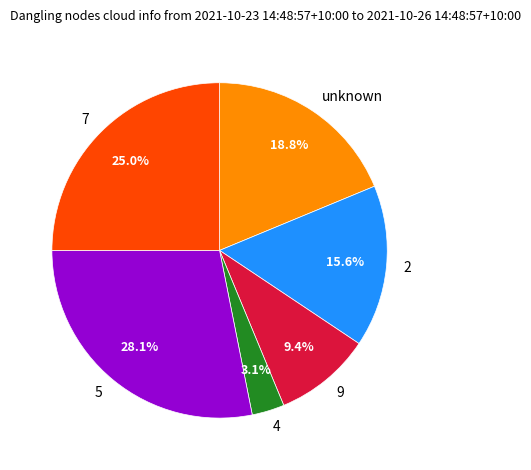

To the nearest percent, what is the difference between the largest and smallest slice percentages?

25%